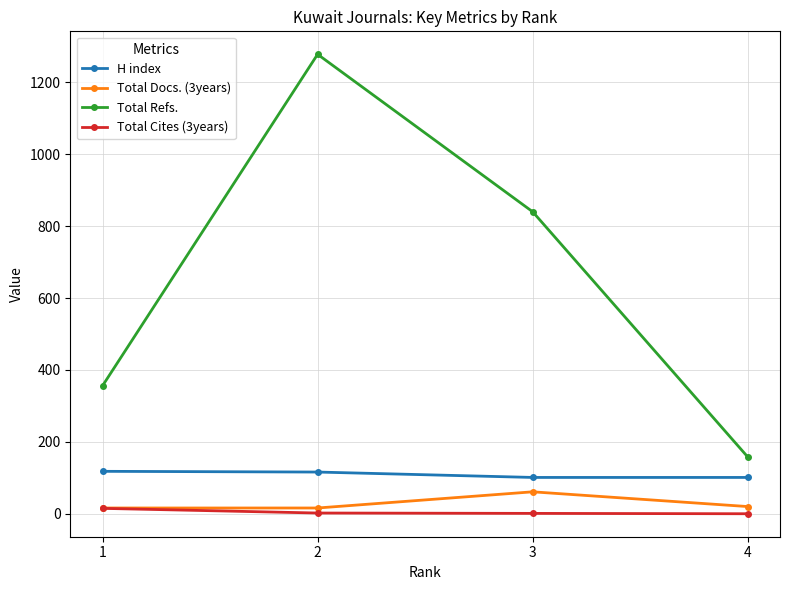

Is this an area chart (filled region under the line)?

No